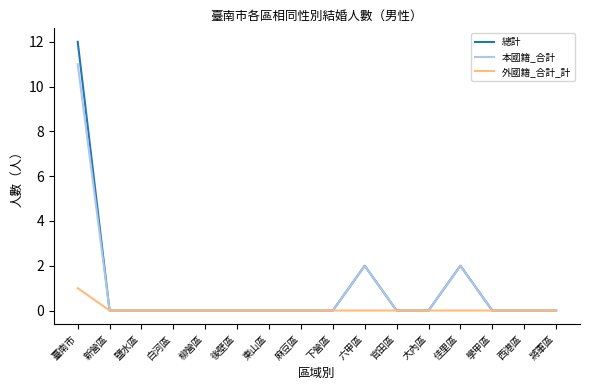

Rank the series by their maximum value, from lowest to highest.

外國籍_合計_計, 本國籍_合計, 總計